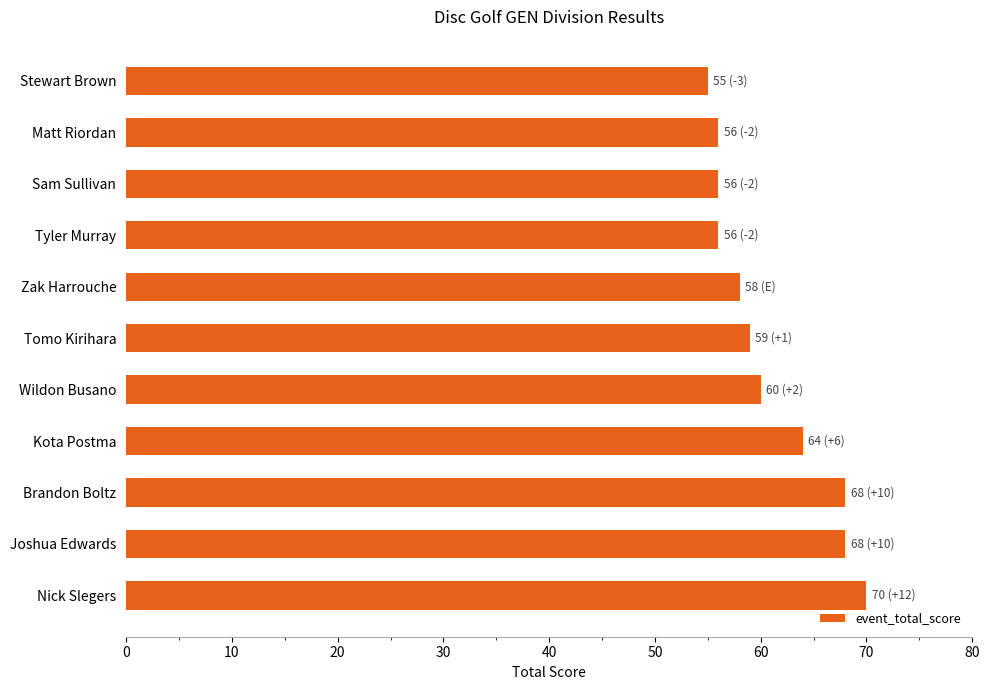

Are the bars horizontal?

Yes